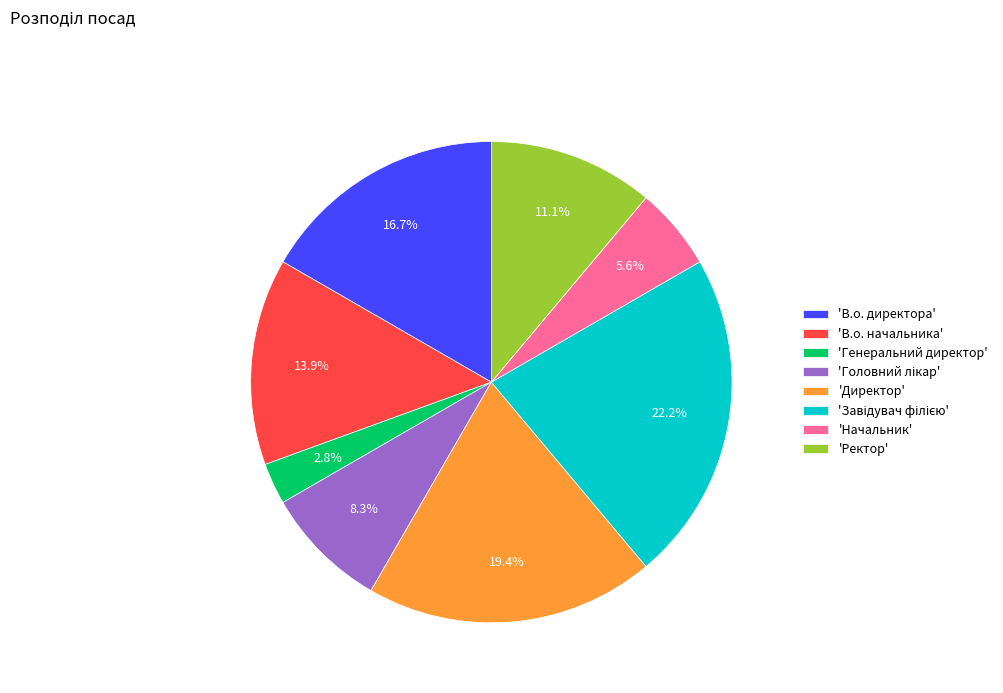

How many segments does this pie chart have?

8